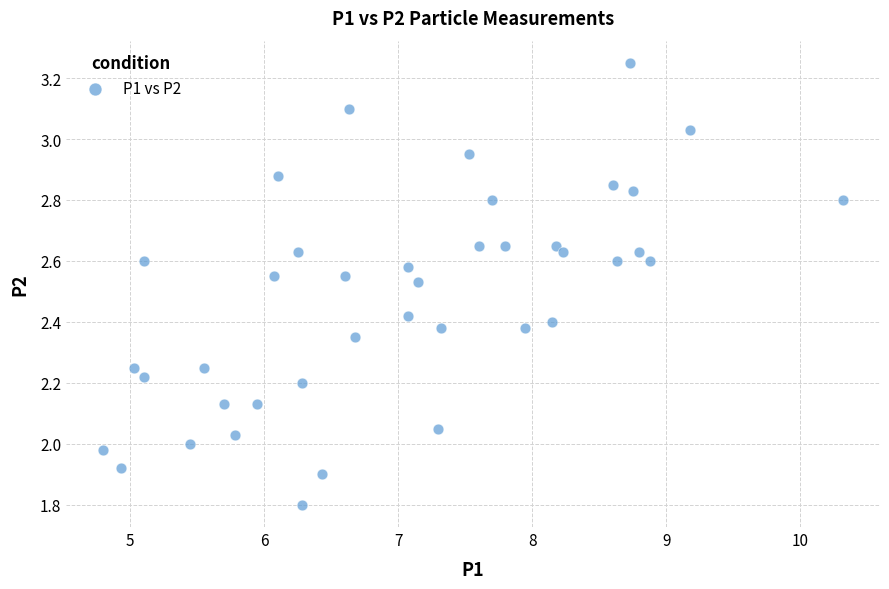

What is the range of X values (max minus min)?

5.5